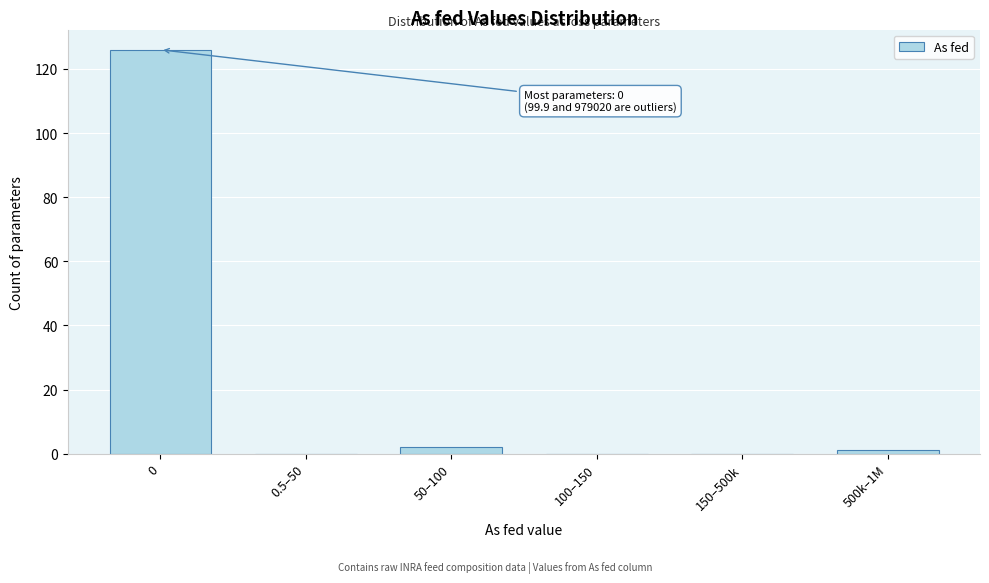

Reading left to right, extract all data points from this chart.

0=126	0.5–50=0	50–100=2	100–150=0	150–500k=0	500k–1M=1